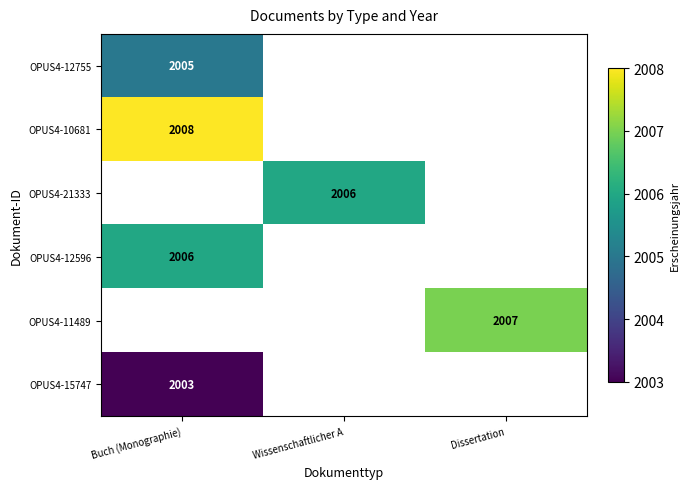

What is the smallest value displayed?

2003.0